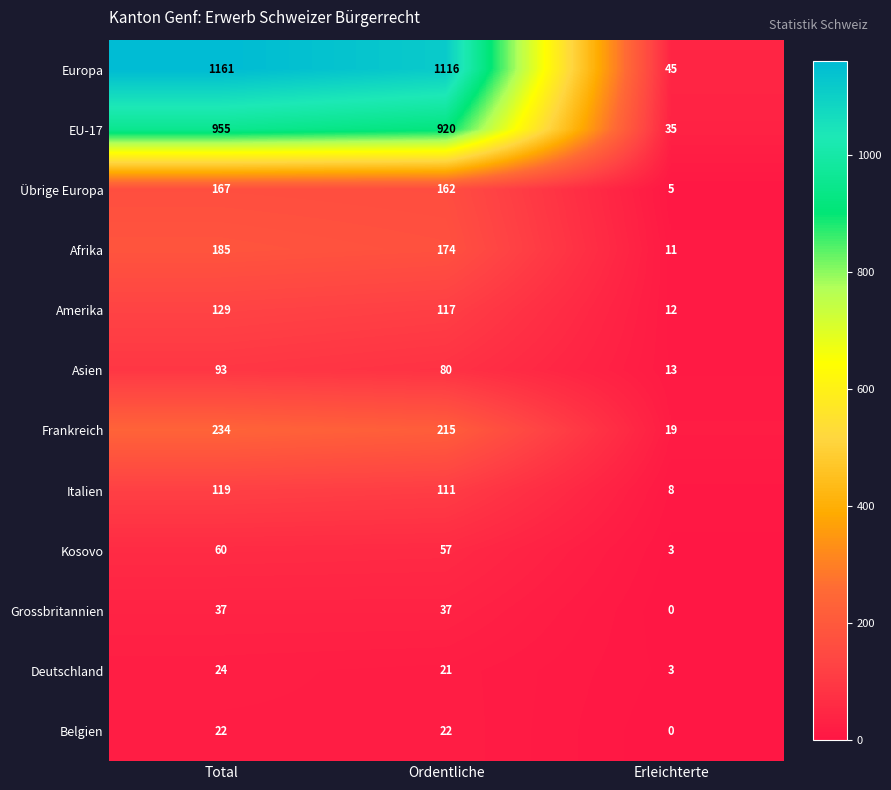

What is the spread (max minus min) of values at Ordentliche?

1095